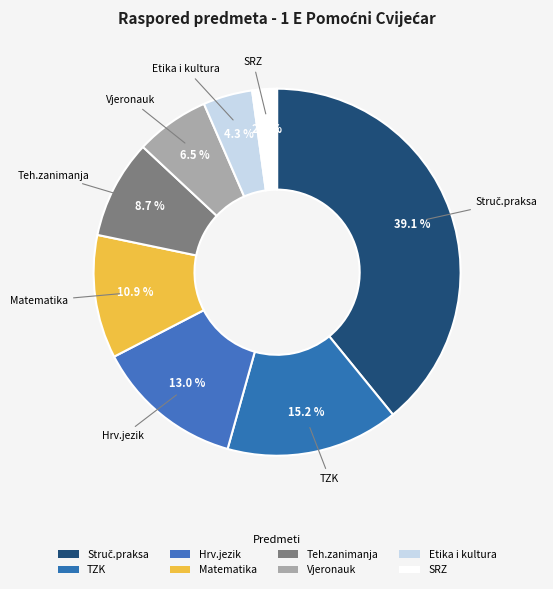

What portion of the pie excludes Vjeronauk?

93.5%